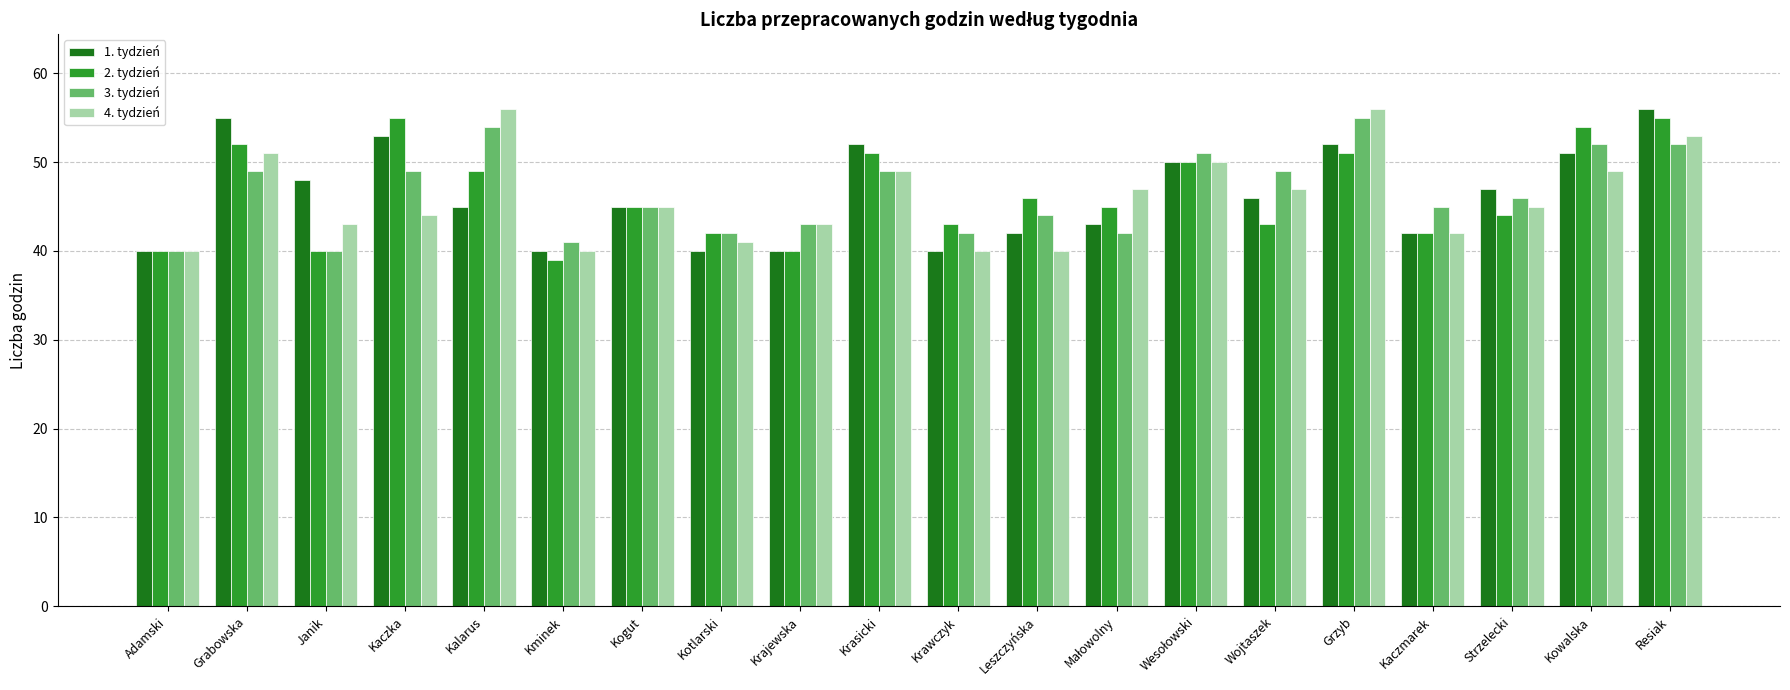

What is the value of the 2. tydzień bar at the 11th from the left?

43